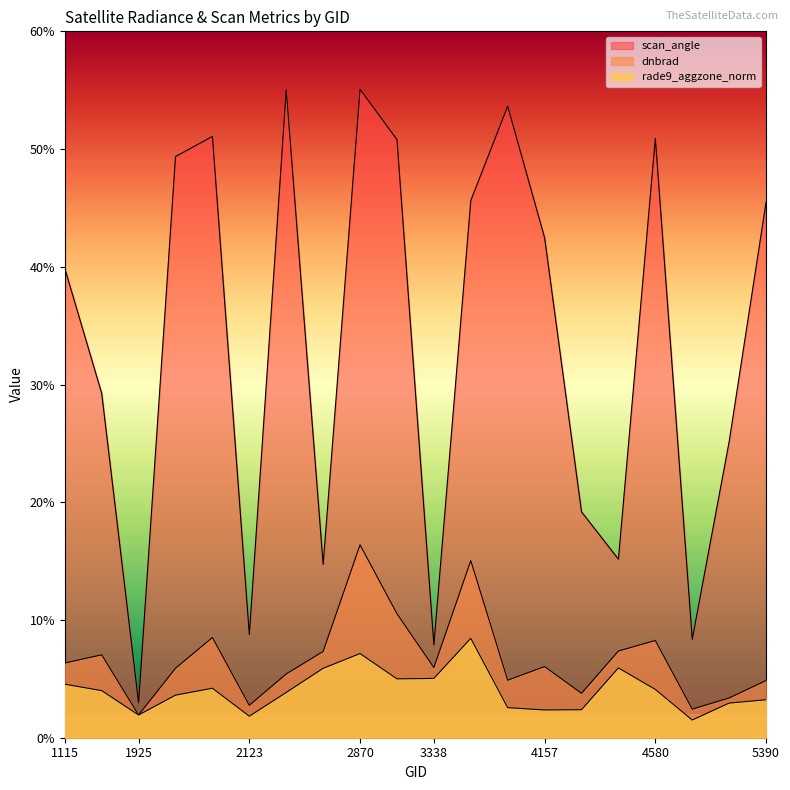

Rank the categories by dnbrad value from lowest to highest.

1925, 5318, 2123, 5354, 4193, 5390, 3464, 2249, 1988, 3338, 4157, 1115, 1889, 2375, 4238, 4580, 2051, 3266, 3410, 2870